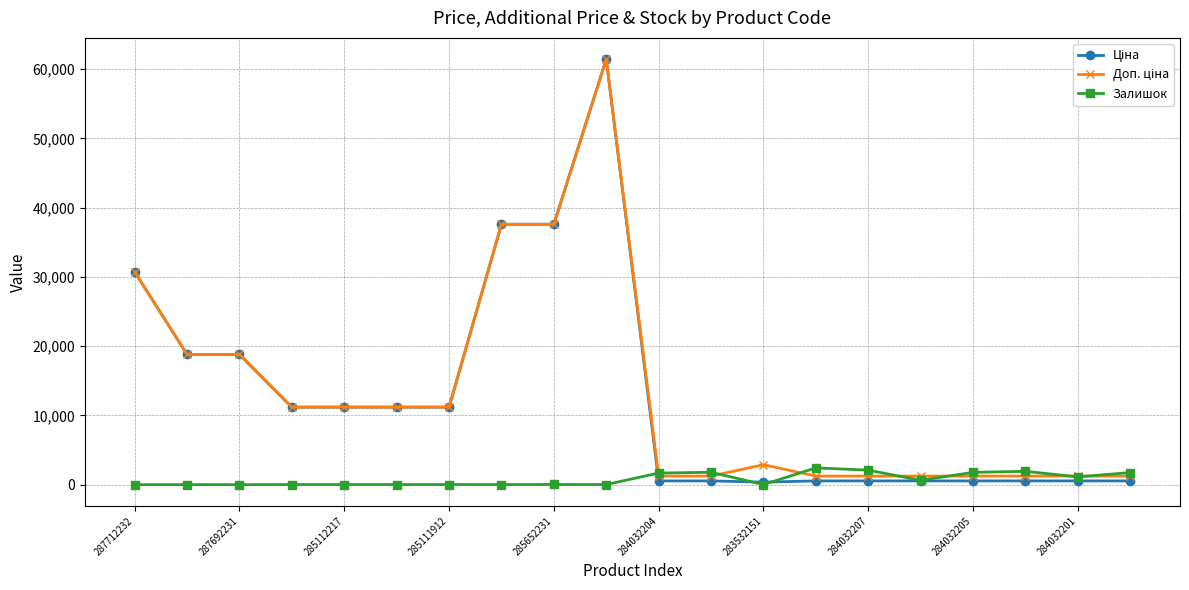

At how many categories does at least one series exceed 24231?

4